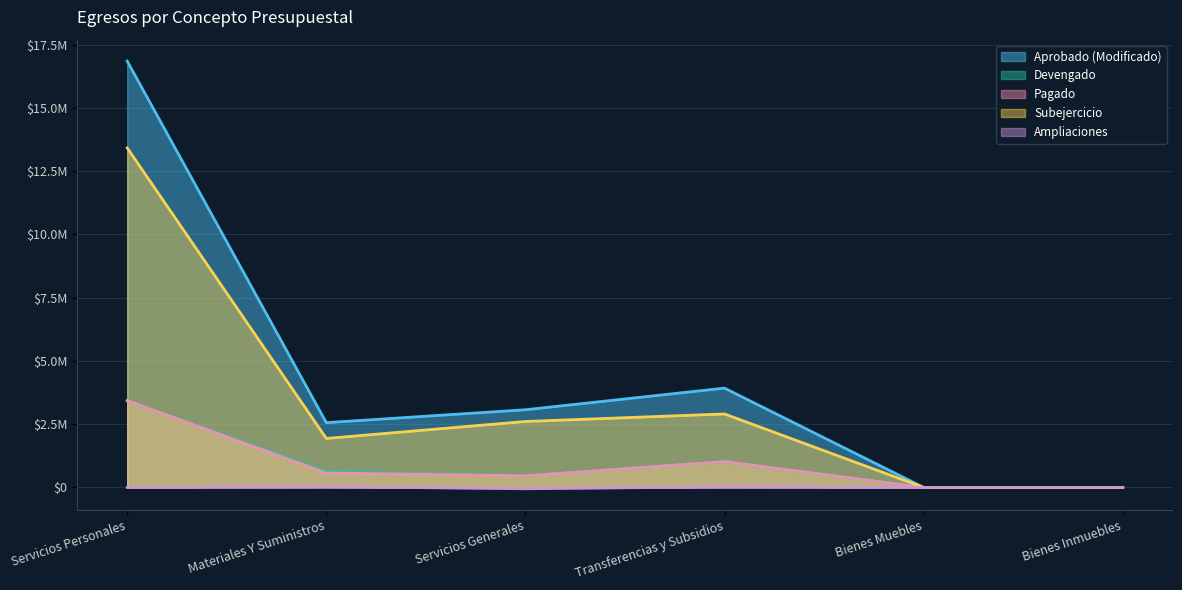

Which category has the lowest value across all series?

Servicios Generales